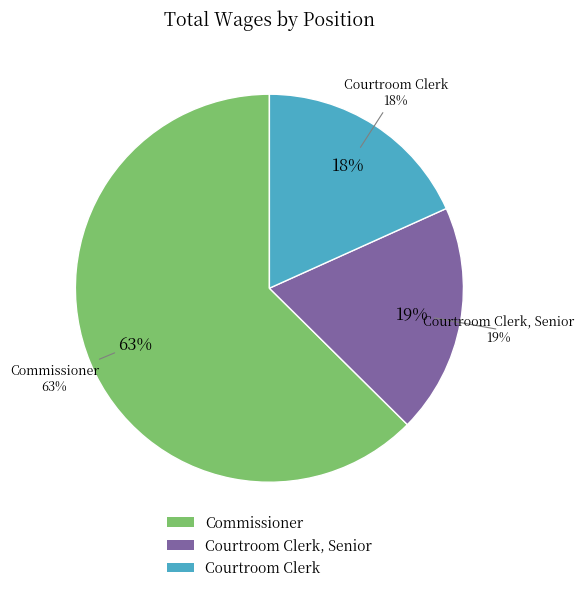

True or false: Courtroom Clerk, Senior accounts for 32% of the total.

False